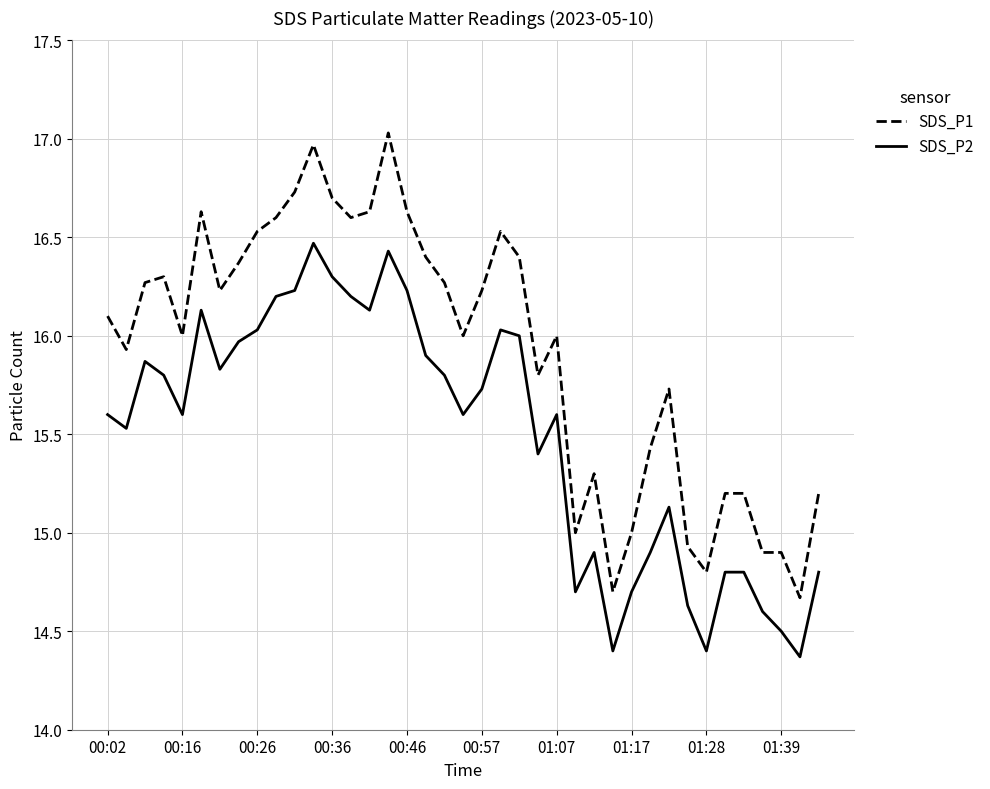

Which series has the largest total across all categories?

SDS_P1